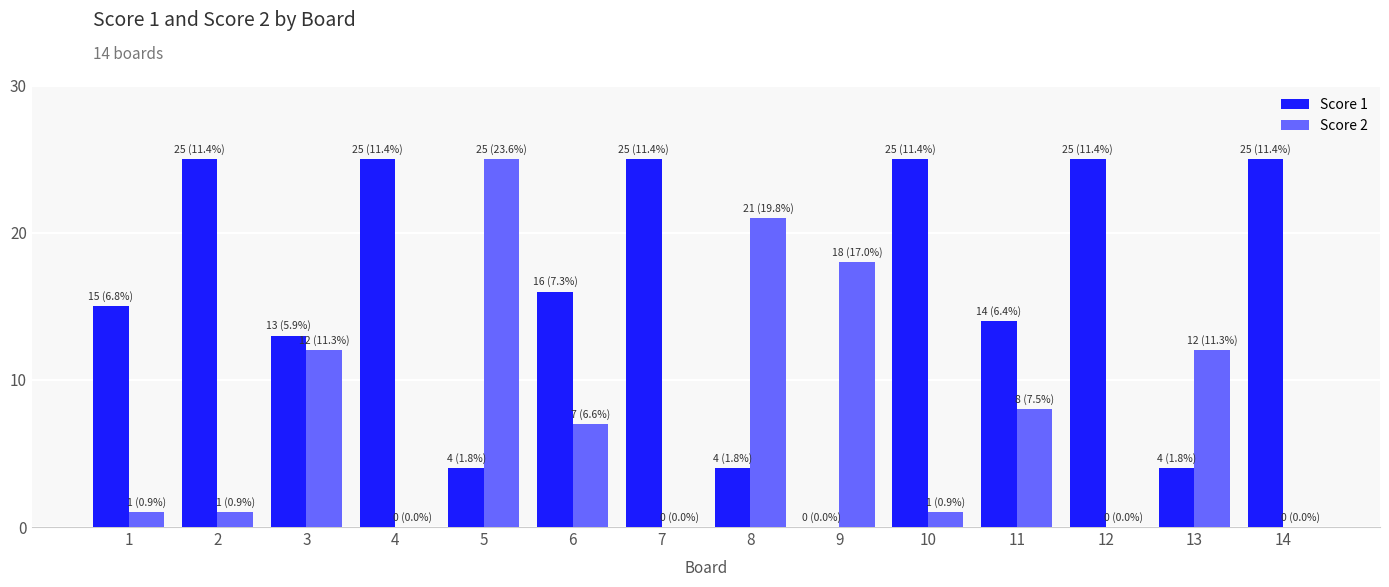

What is the greatest value displayed?

25